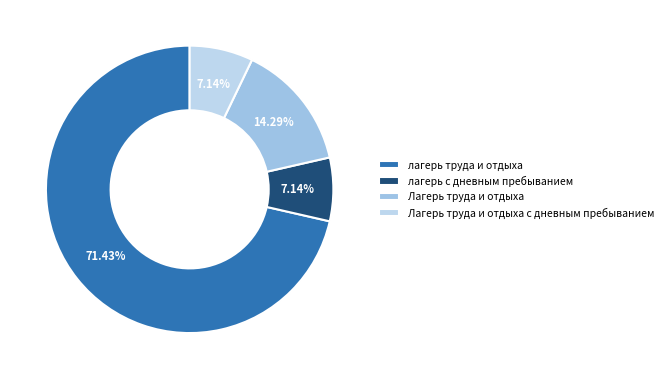

To the nearest percent, what portion does Лагерь труда и отдыха с дневным пребыванием represent?

7%